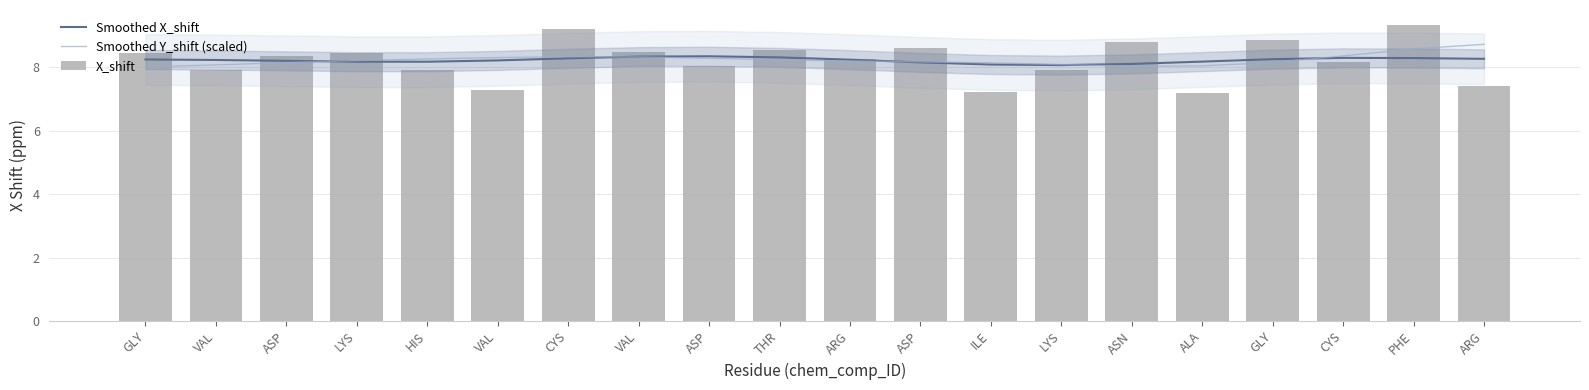

What is the approximate value of Smoothed Y_shift (scaled) at LYS?

8.2